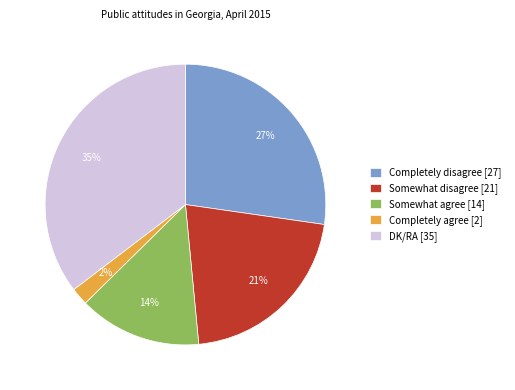

The Completely disagree slice represents 33% of the pie. True or false?

False